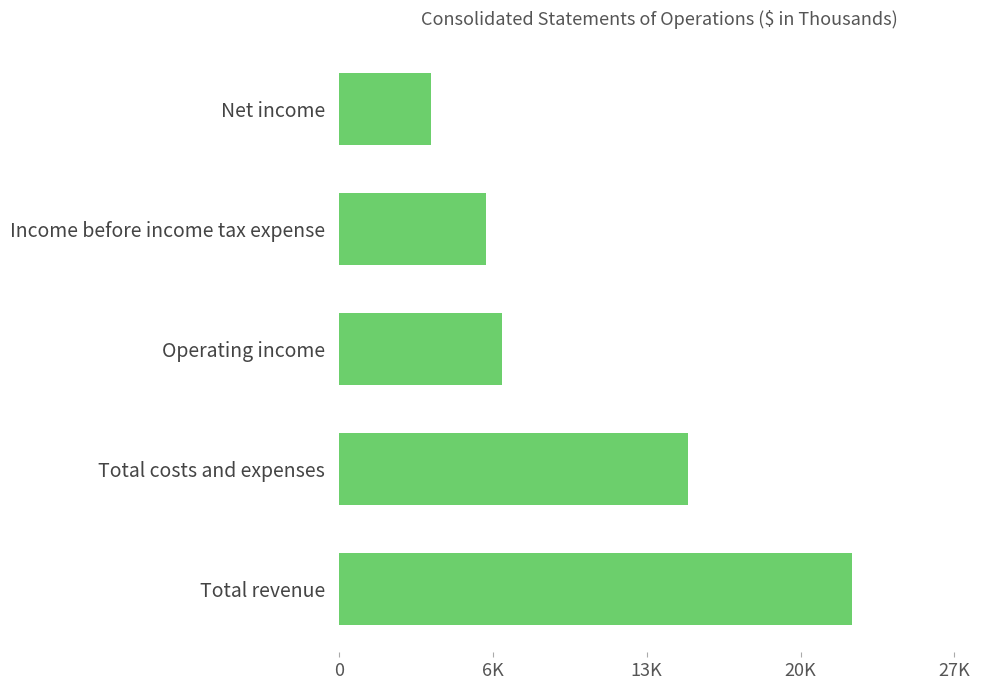

What is the minimum value shown in the chart?

4079